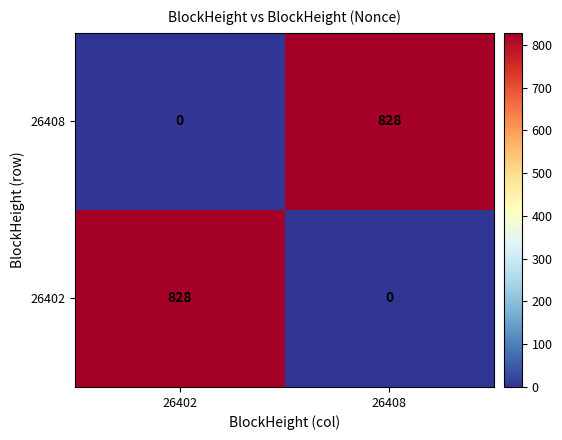

What is the average value of the 26408 series?

414